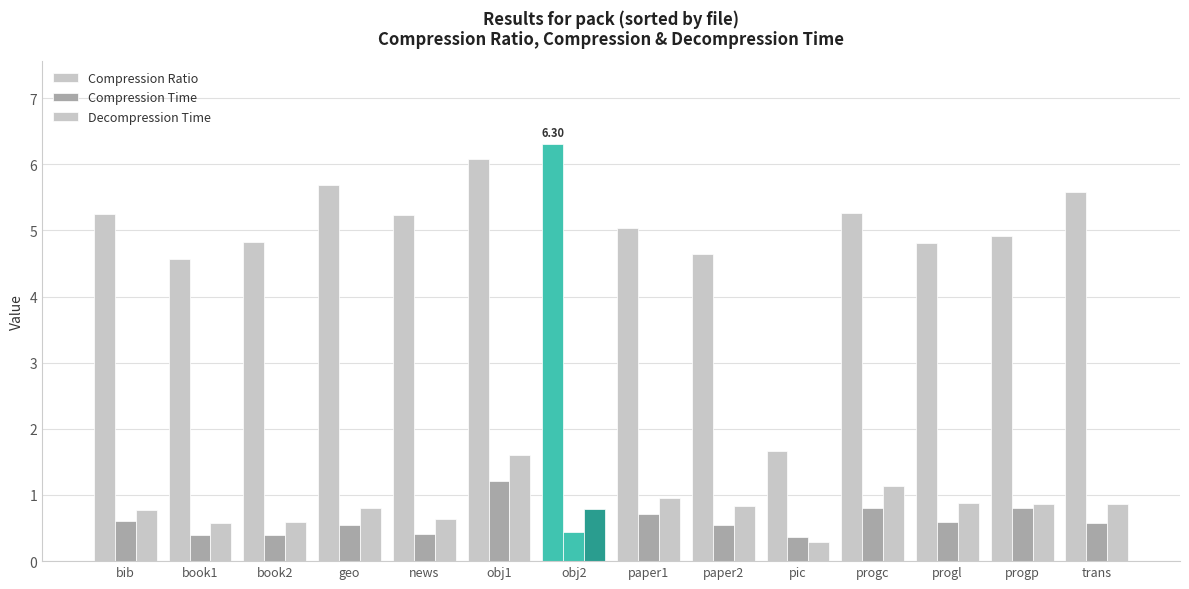

What is the greatest value displayed?

6.3